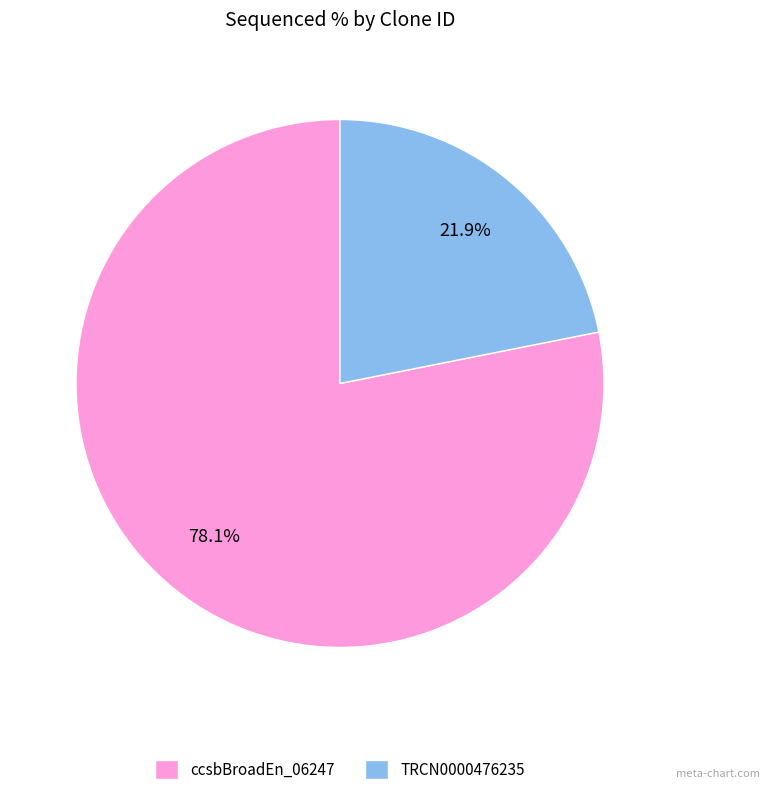

How many slices are in this pie chart?

2